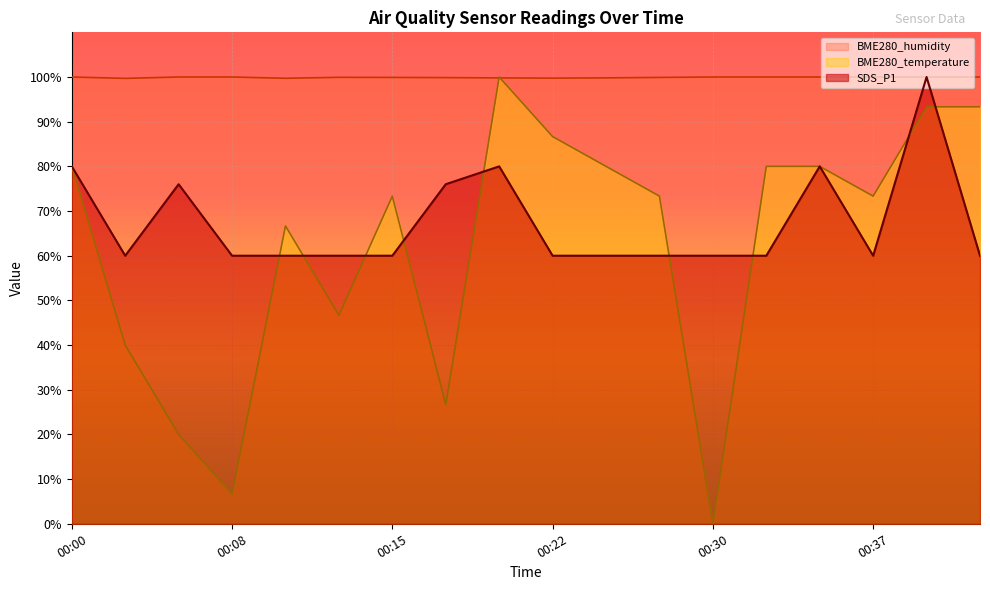

Which series has the largest total across all categories?

BME280_humidity